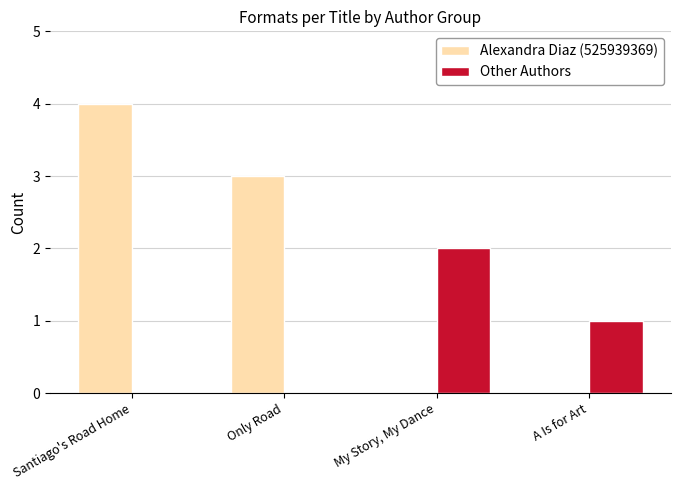

What is the total value across all series at Santiago's Road Home?

4